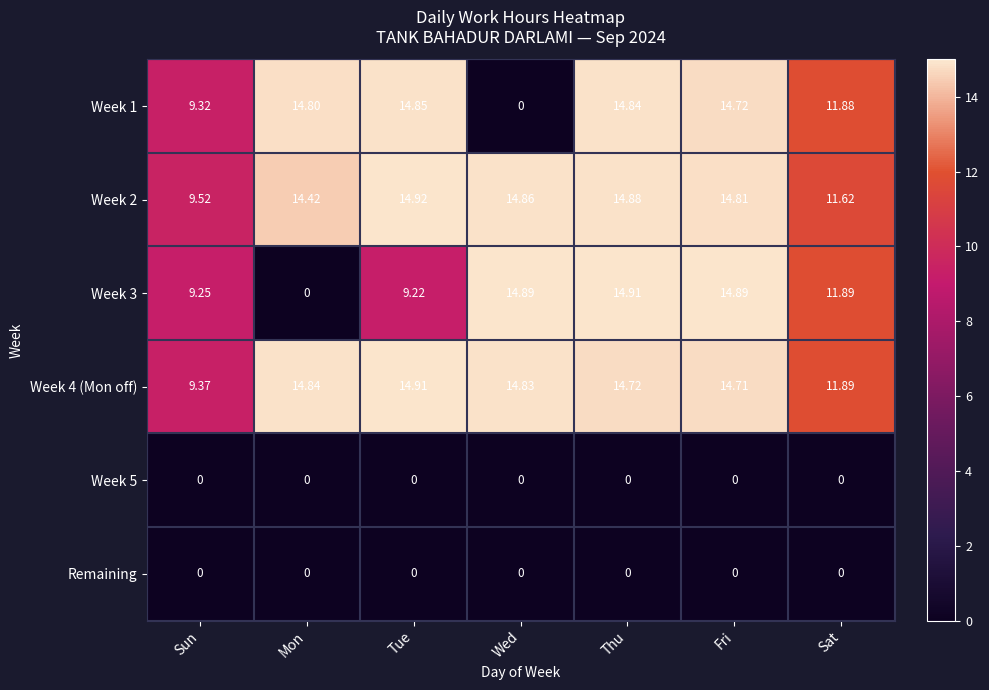

Between Thu and Sat, which series saw the biggest shift?

Week 2